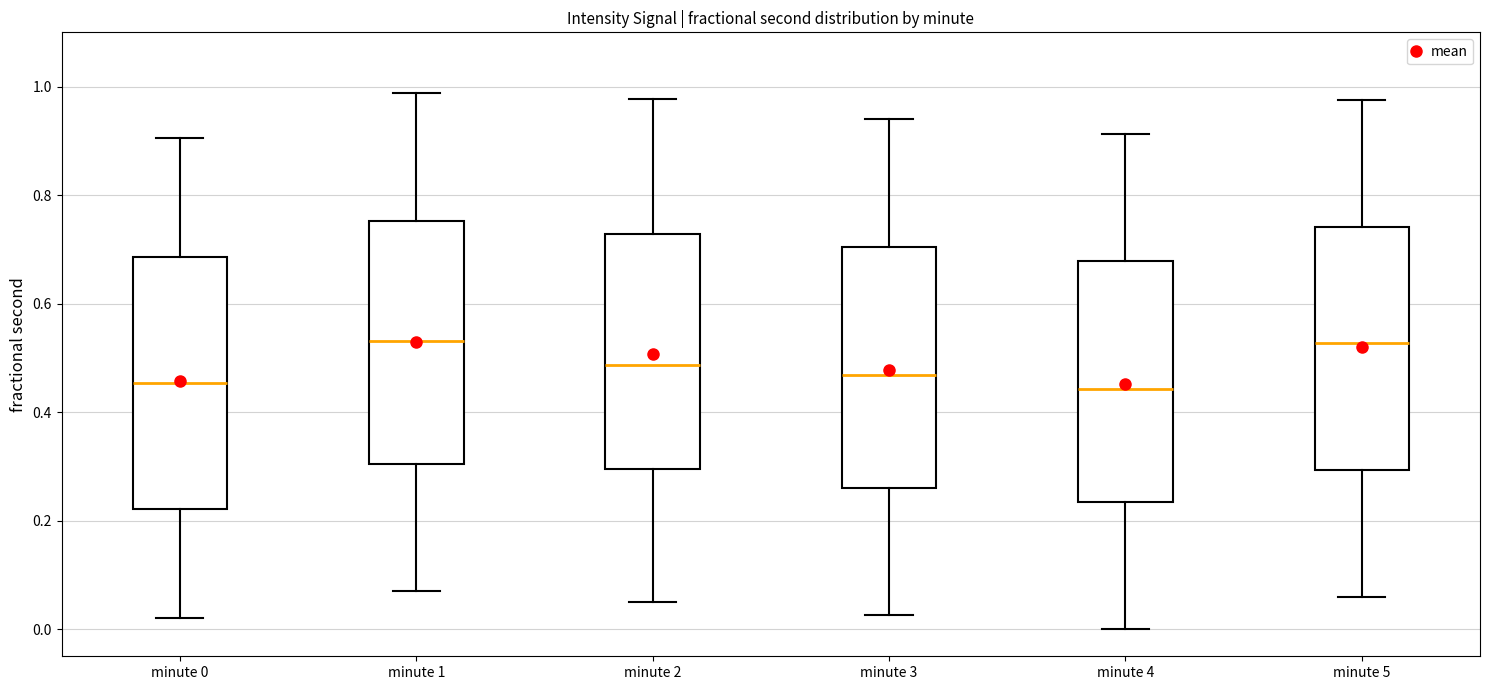

Reading left to right, transcribe this box plot: for each box, give where its median line is, the range the box spans, and where its two whiskers end, as read against the y-axis. The values are not printed on the chart, so give them approximately, as read against the axis.

minute 0: median 0.46, box 0.22 to 0.68, whiskers 0.02 to 0.90
minute 1: median 0.54, box 0.30 to 0.76, whiskers 0.08 to 0.98
minute 2: median 0.48, box 0.30 to 0.72, whiskers 0.06 to 0.98
minute 3: median 0.46, box 0.26 to 0.70, whiskers 0.02 to 0.94
minute 4: median 0.44, box 0.24 to 0.68, whiskers 0.00 to 0.92
minute 5: median 0.52, box 0.30 to 0.74, whiskers 0.06 to 0.98